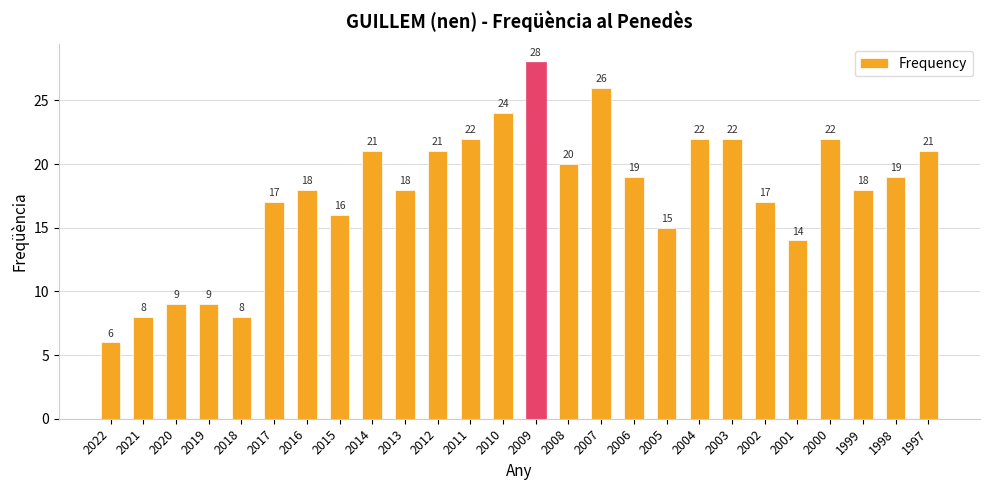

Between 2004 and 2010, which is larger?

2010